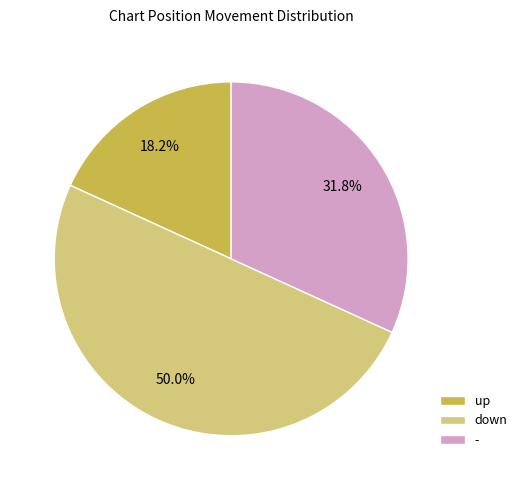

To the nearest percent, what is the average slice percentage?

33%